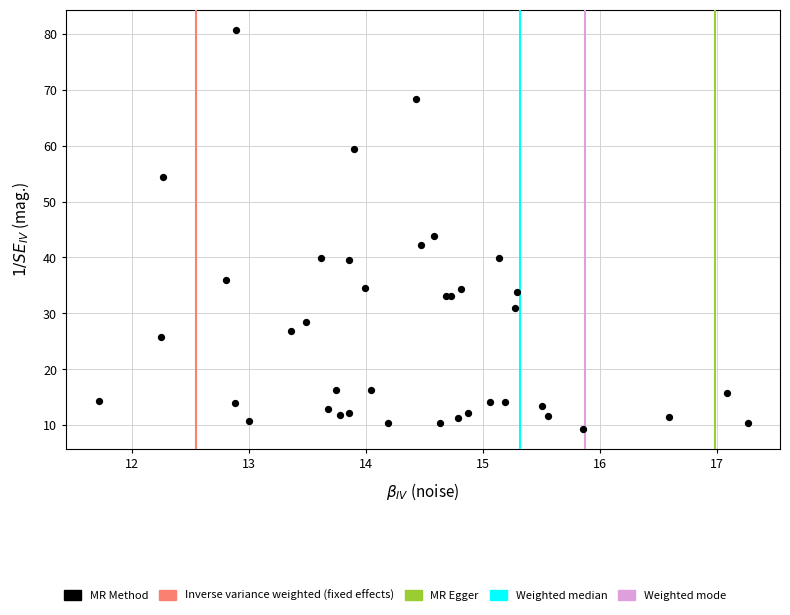

What Y value in the scatter plot is closest to 45?

43.9